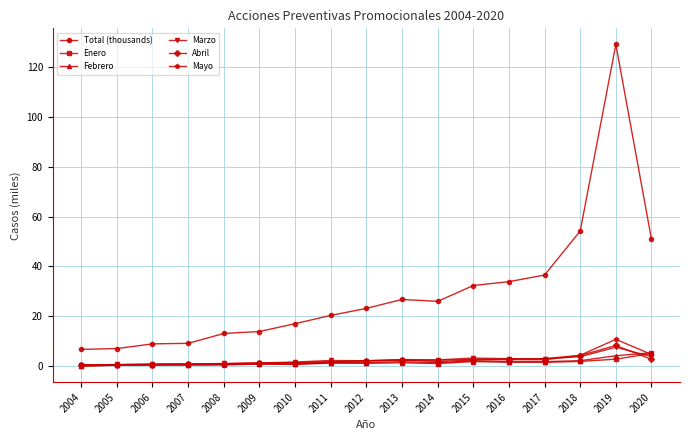

How many data points does each series have?

17